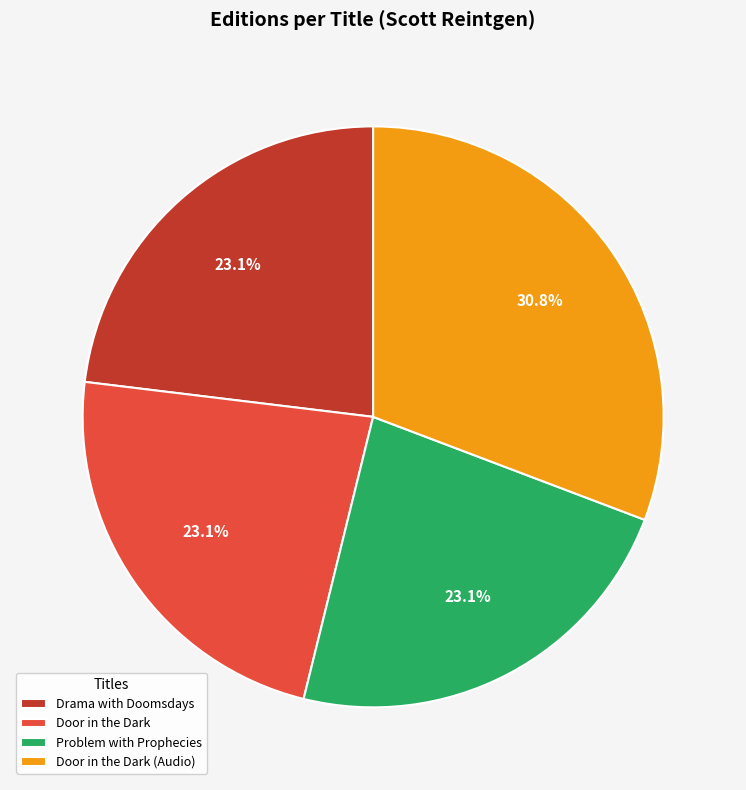

Which category has the biggest portion of the pie?

Door in the Dark (Audio)